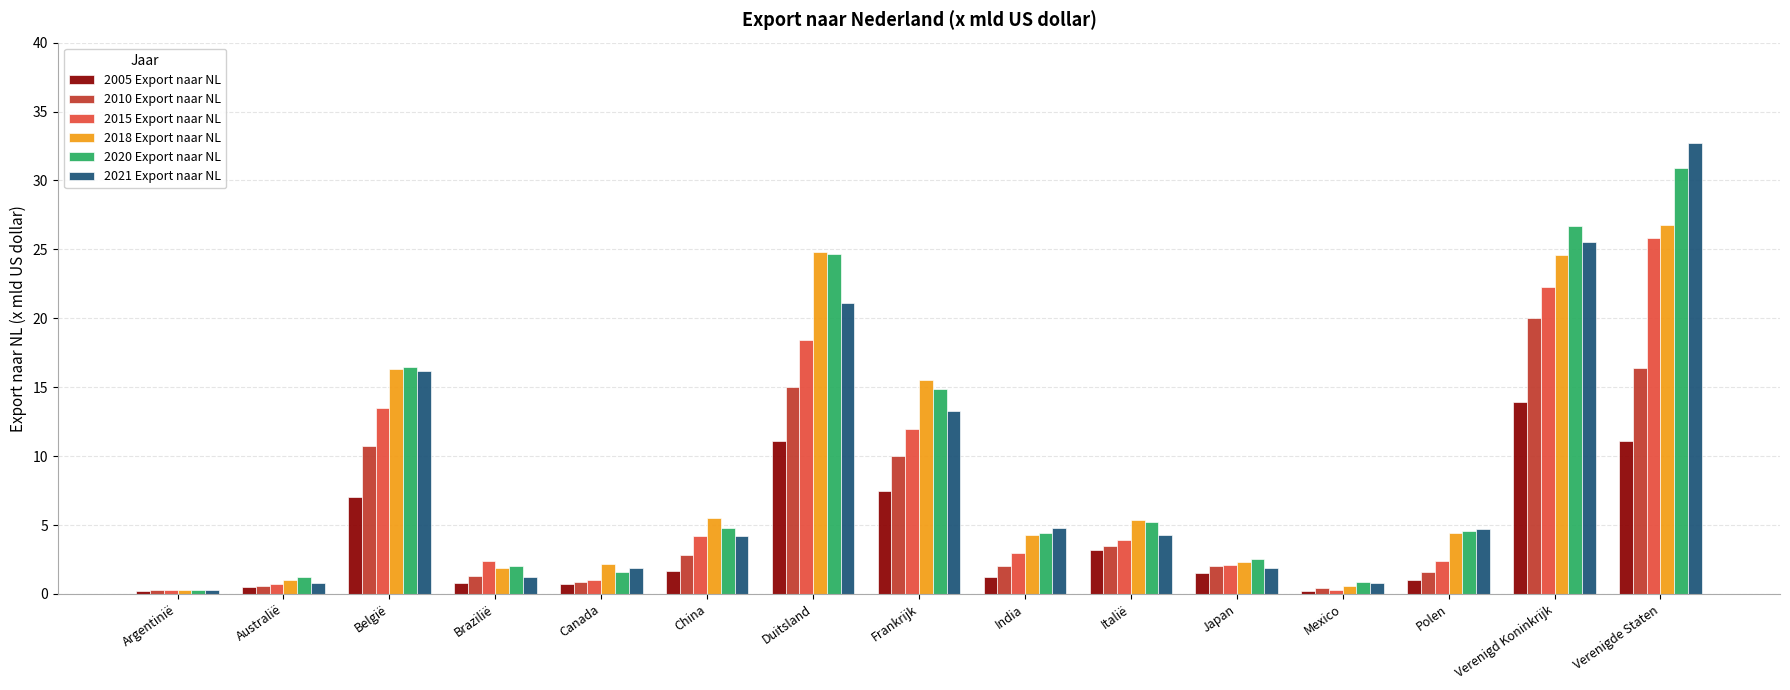

Which series has the widest spread of values?

2021 Export naar NL